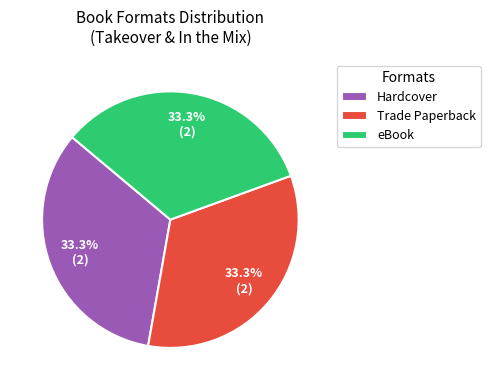

Approximately how many times larger is the value at Hardcover compared to Trade Paperback?

1.0